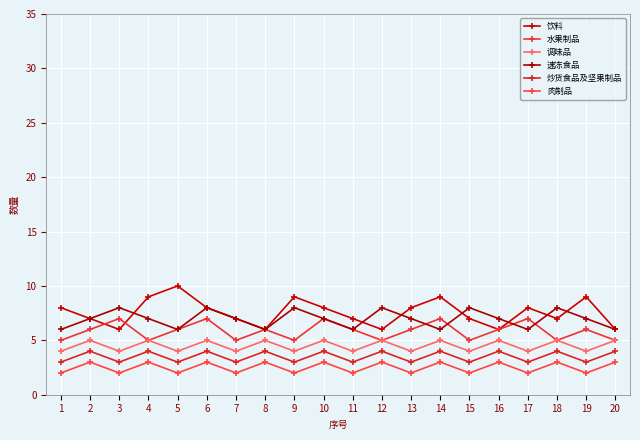

Reading left to right, what are all the values shown in this chart?

饮料: 1=8	2=7	3=6	4=9	5=10	6=8	7=7	8=6	9=9	10=8	11=7	12=6	13=8	14=9	15=7	16=6	17=8	18=7	19=9	20=6
水果制品: 1=5	2=6	3=7	4=5	5=6	6=7	7=5	8=6	9=5	10=7	11=6	12=5	13=6	14=7	15=5	16=6	17=7	18=5	19=6	20=5
调味品: 1=4	2=5	3=4	4=5	5=4	6=5	7=4	8=5	9=4	10=5	11=4	12=5	13=4	14=5	15=4	16=5	17=4	18=5	19=4	20=5
速冻食品: 1=6	2=7	3=8	4=7	5=6	6=8	7=7	8=6	9=8	10=7	11=6	12=8	13=7	14=6	15=8	16=7	17=6	18=8	19=7	20=6
炒货食品及坚果制品: 1=3	2=4	3=3	4=4	5=3	6=4	7=3	8=4	9=3	10=4	11=3	12=4	13=3	14=4	15=3	16=4	17=3	18=4	19=3	20=4
肉制品: 1=2	2=3	3=2	4=3	5=2	6=3	7=2	8=3	9=2	10=3	11=2	12=3	13=2	14=3	15=2	16=3	17=2	18=3	19=2	20=3